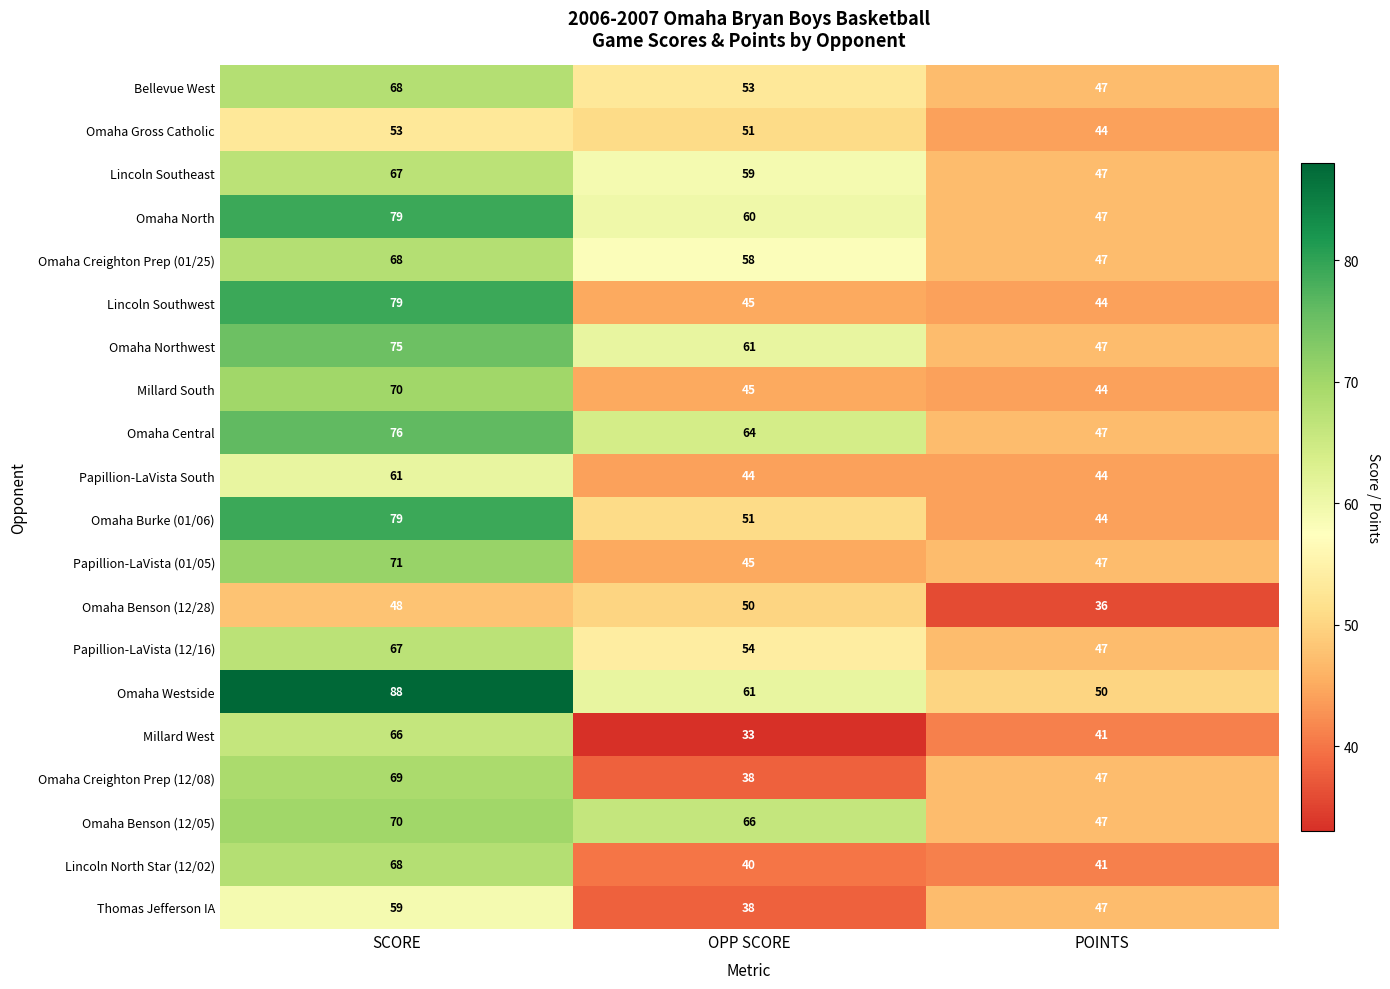

At which category does the chart reach its minimum across all series?

OPP SCORE